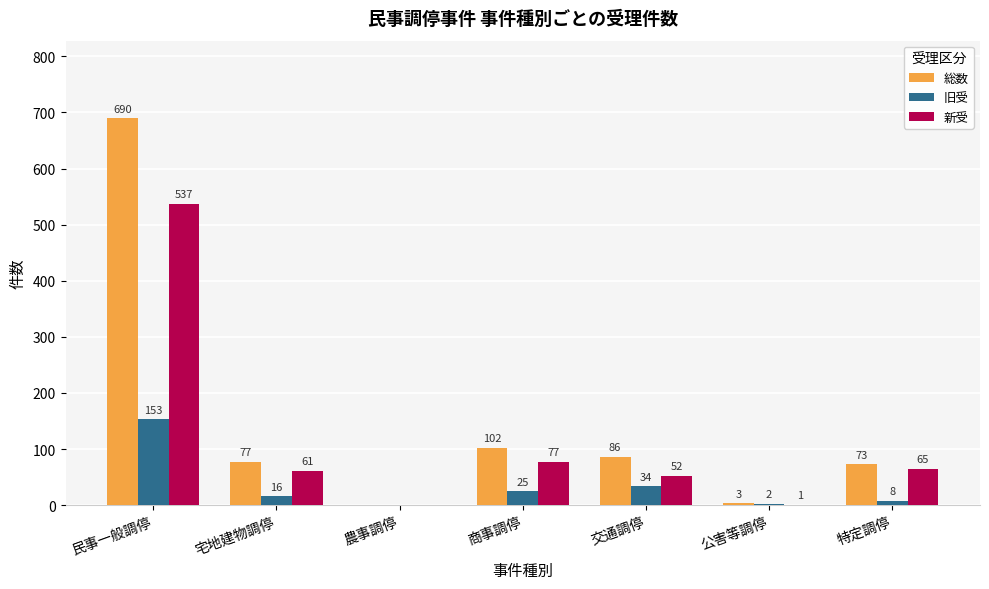

Which label corresponds to the largest value in the chart?

民事一般調停